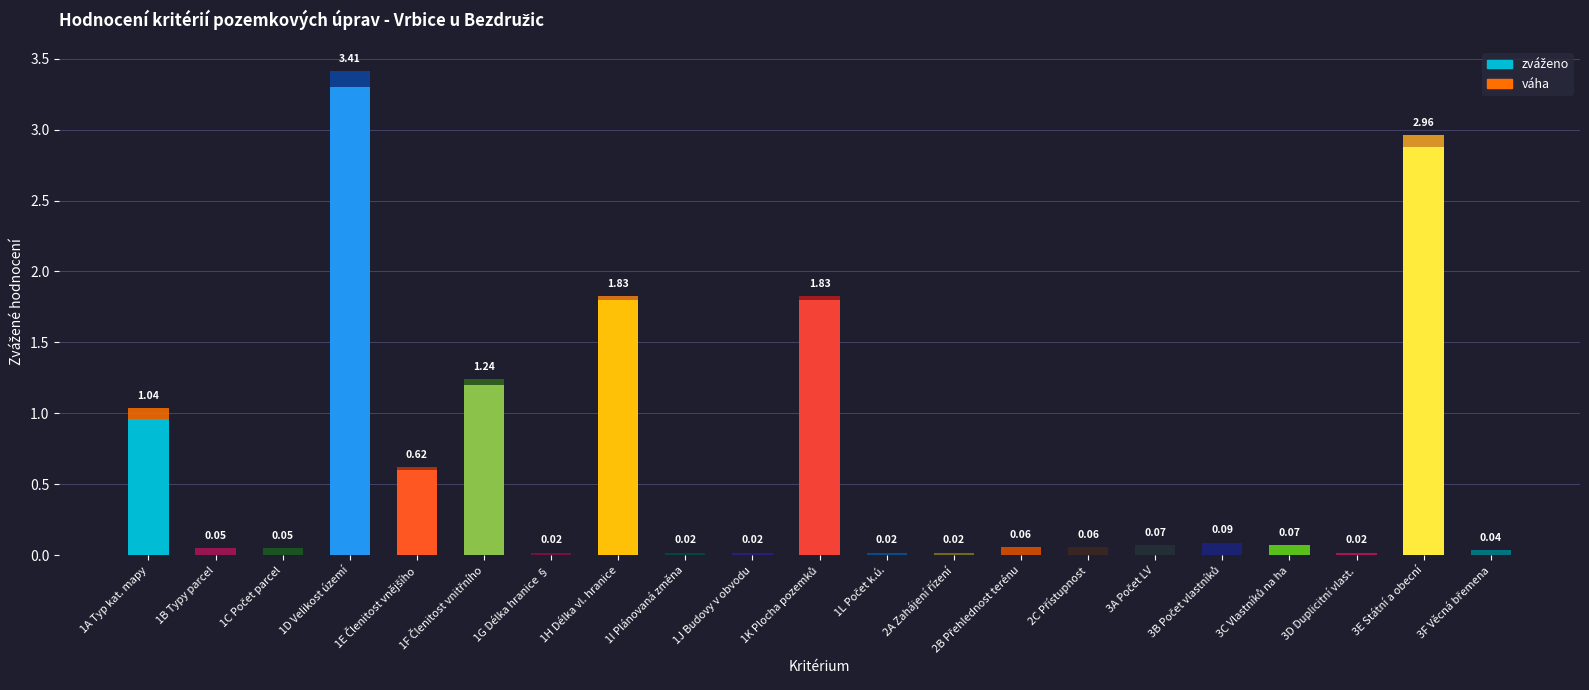

At which category is the sum across all series the highest?

1D Velikost území